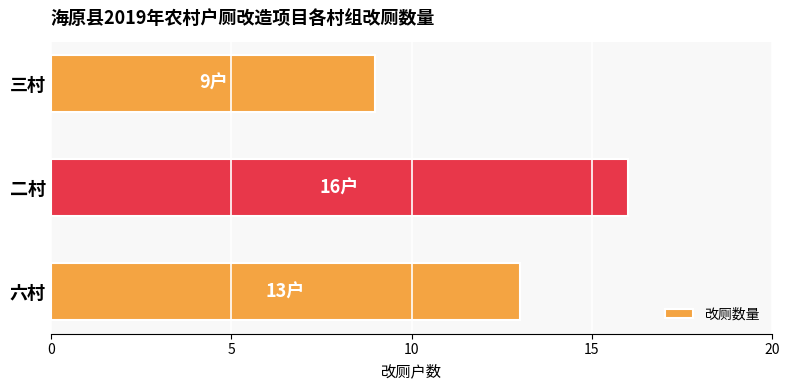

List the labels in order of value, largest first.

二村, 六村, 三村